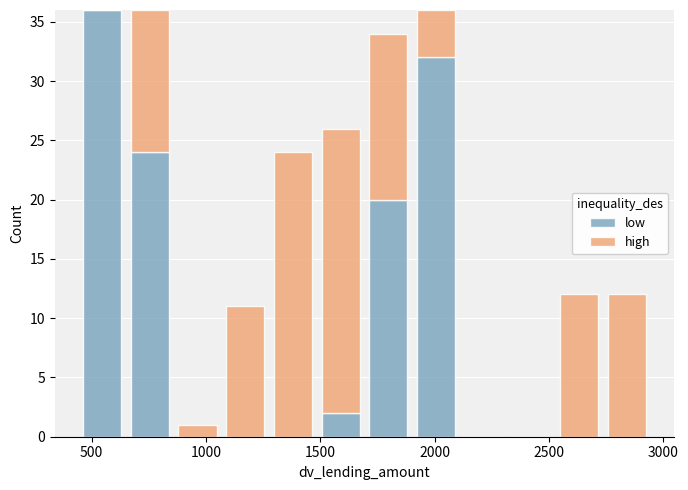

What is the total height of the stacked bar covering 2550 to 2750 on the x-axis? Neither the bar edges nor the heights are printed on the chart, so give them approximately, as read against the axes.

12